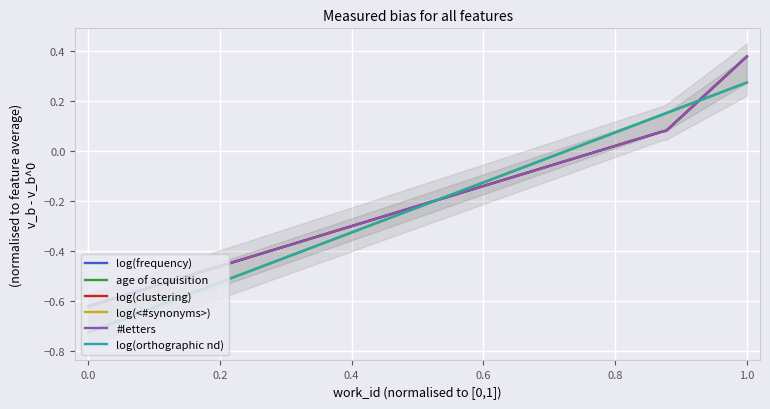

How many values in the log(orthographic nd) series exceed 0?

4